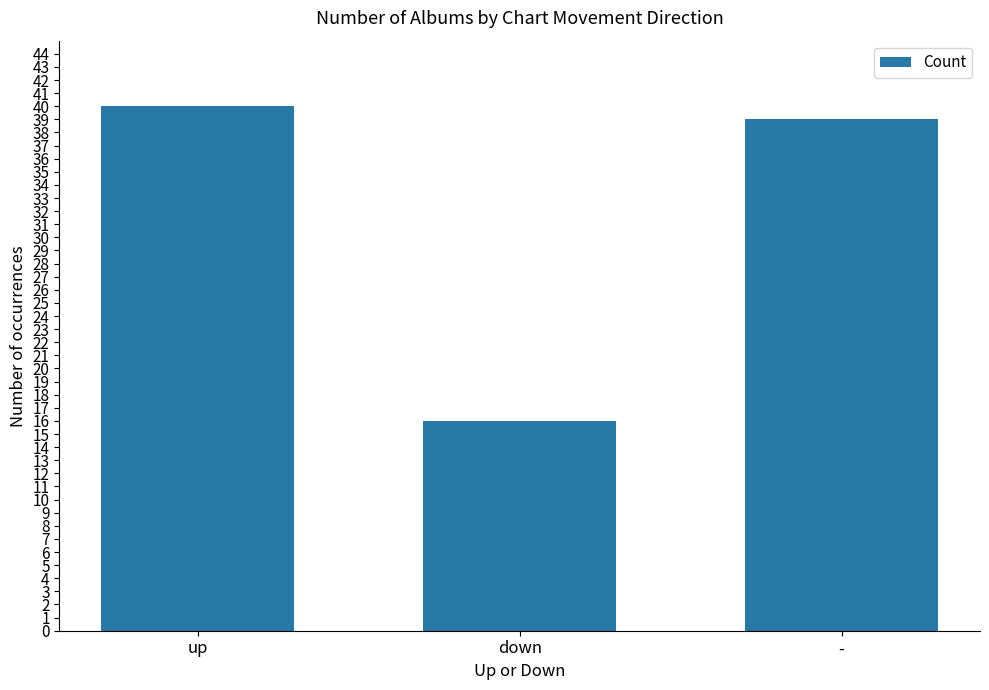

Rank the categories by value from highest to lowest.

up, -, down